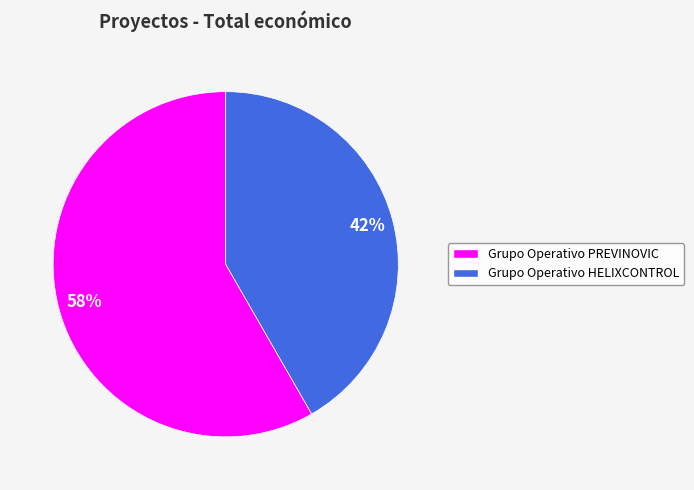

Which slice is the largest?

Grupo Operativo PREVINOVIC